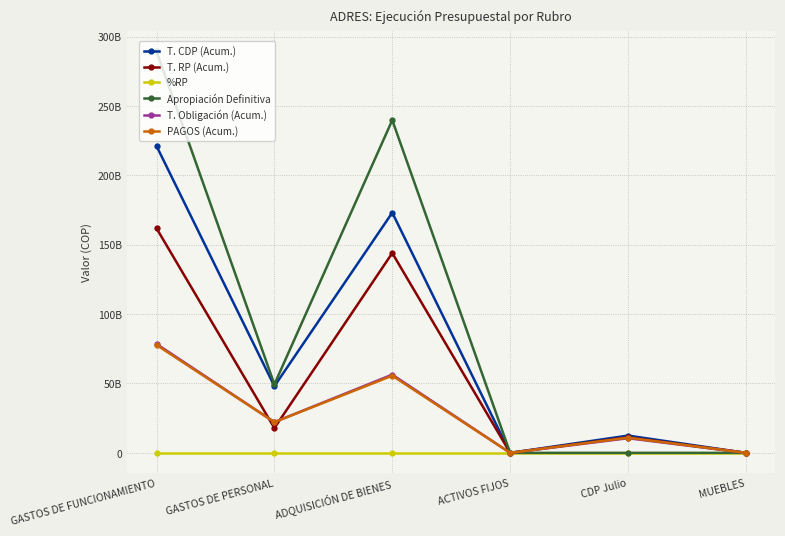

List the series in order of their peak value, lowest first.

%RP, PAGOS (Acum.), T. Obligación (Acum.), T. RP (Acum.), T. CDP (Acum.), Apropiación Definitiva